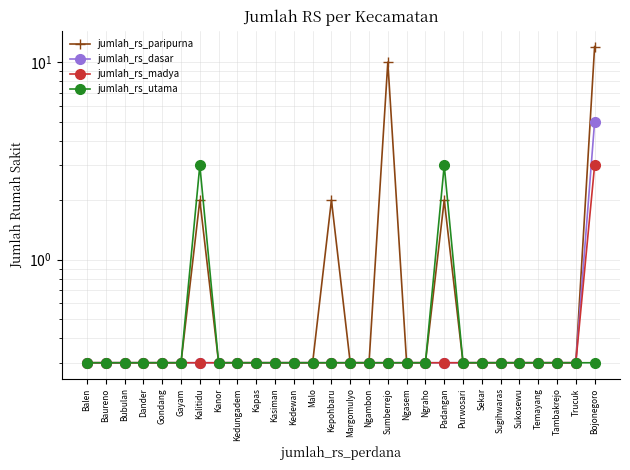

Does the chart have visible grid lines?

Yes